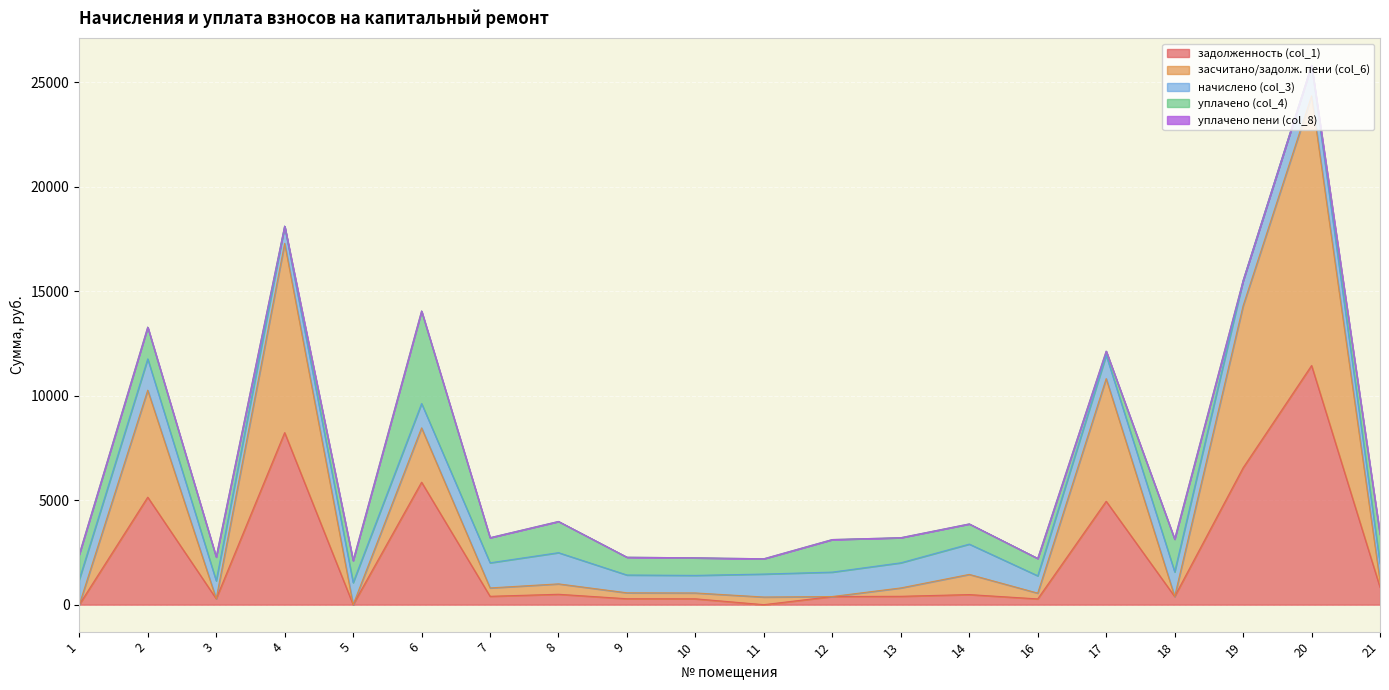

What is the average value of the засчитано/задолж. пени (col_6) series?

2353.1